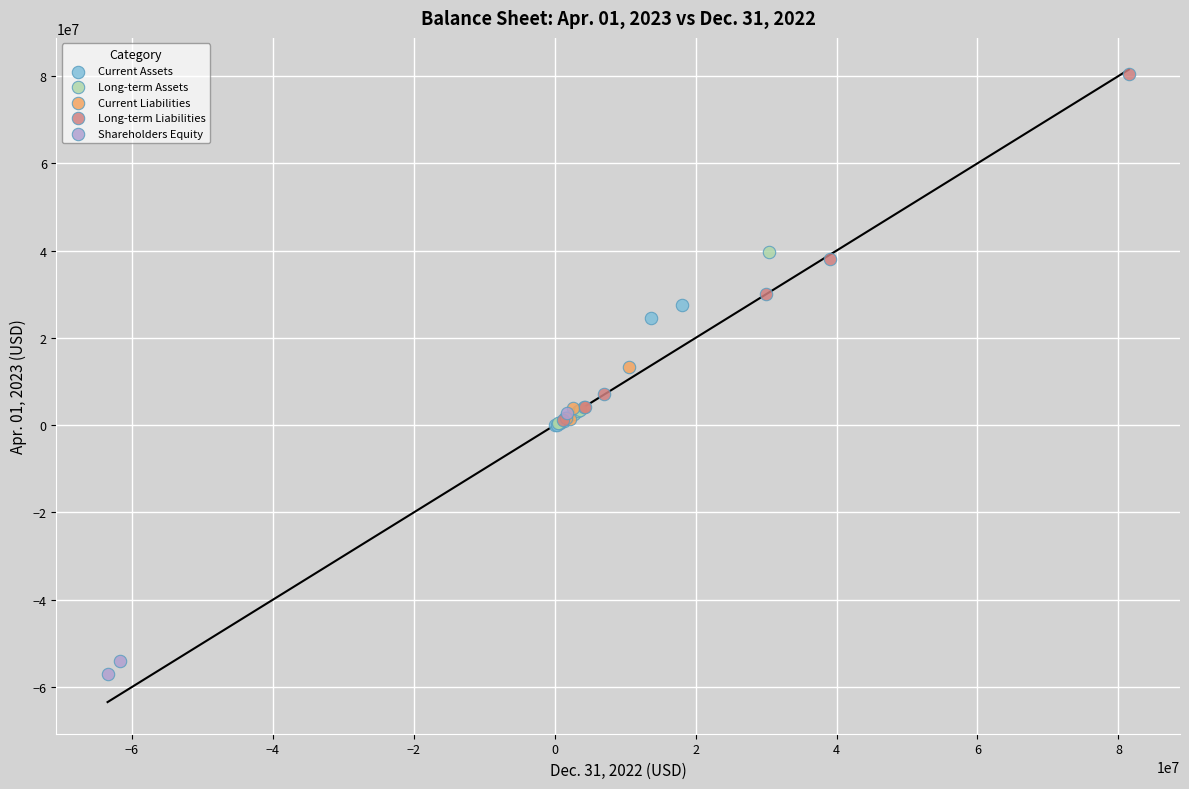

Which series has the widest spread of Y values?

Long-term Liabilities